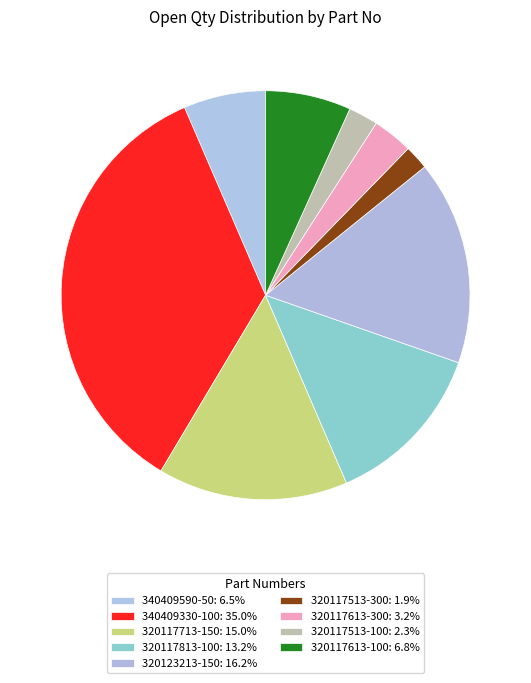

What percentage is the 320117513-300 slice, to the nearest percent?

2%